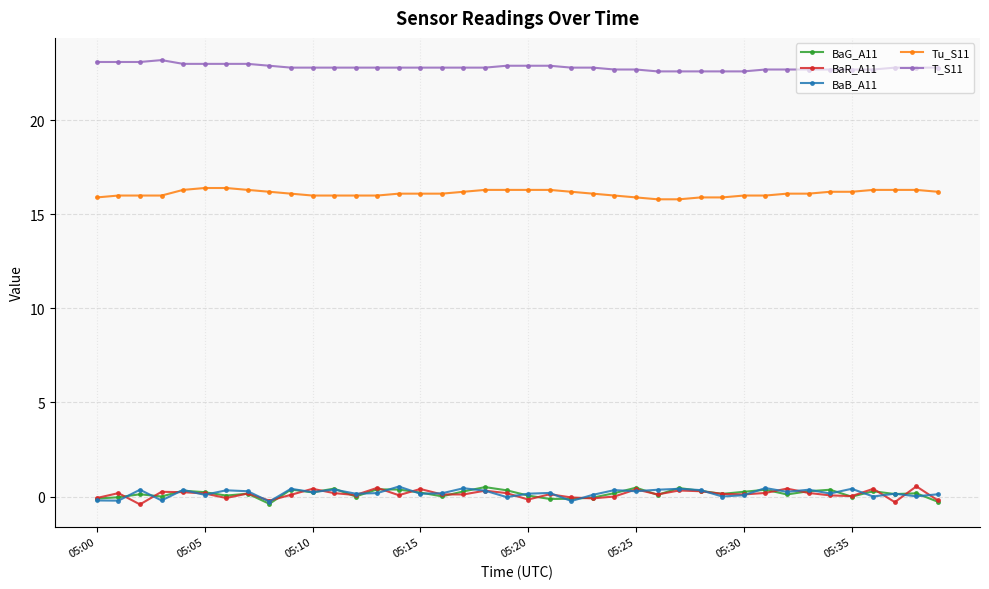

Does the chart display data point markers on the line(s)?

Yes